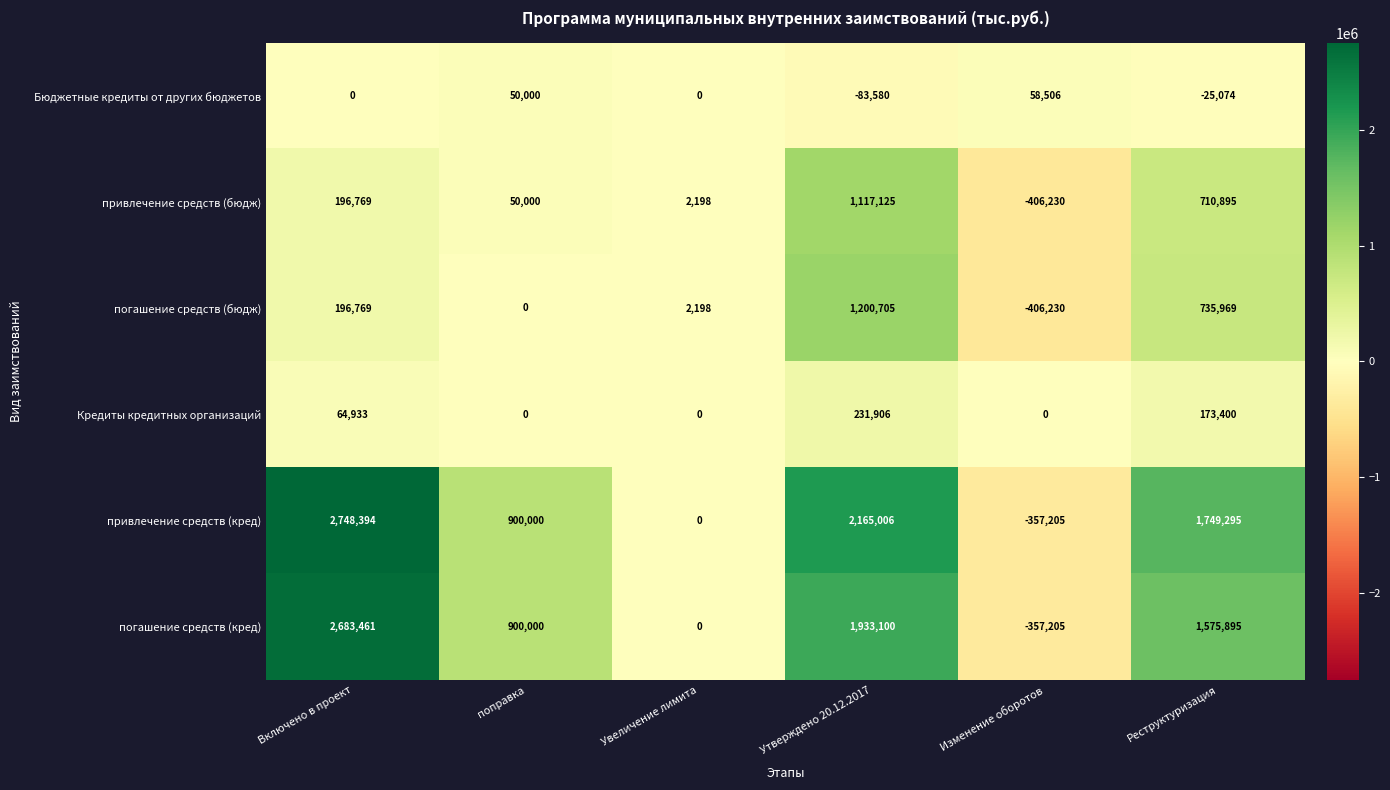

What is the difference between the second highest and minimum values in the Кредиты кредитных организаций series?

173400